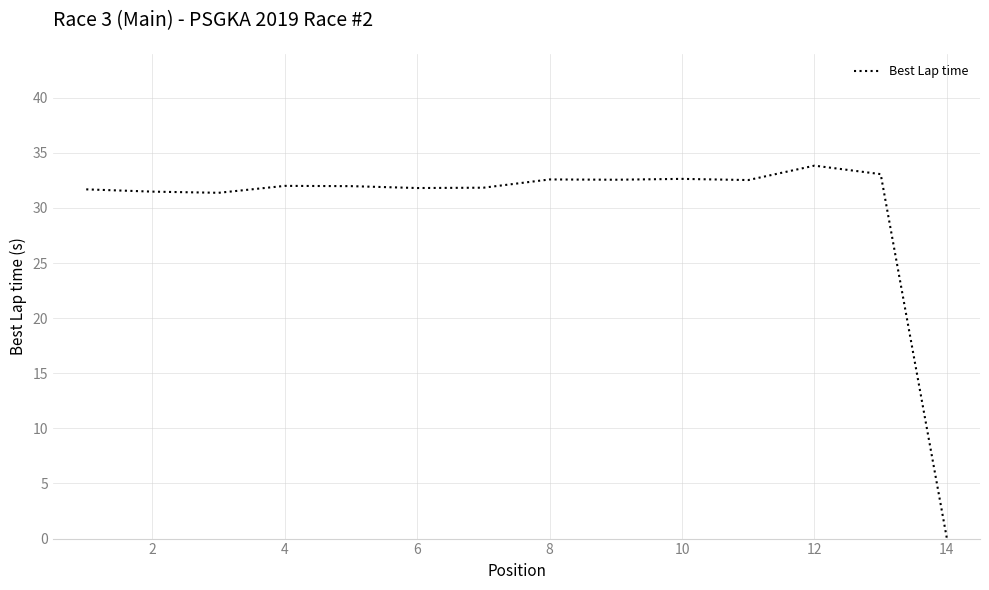

What is the maximum value shown in the chart?

33.8